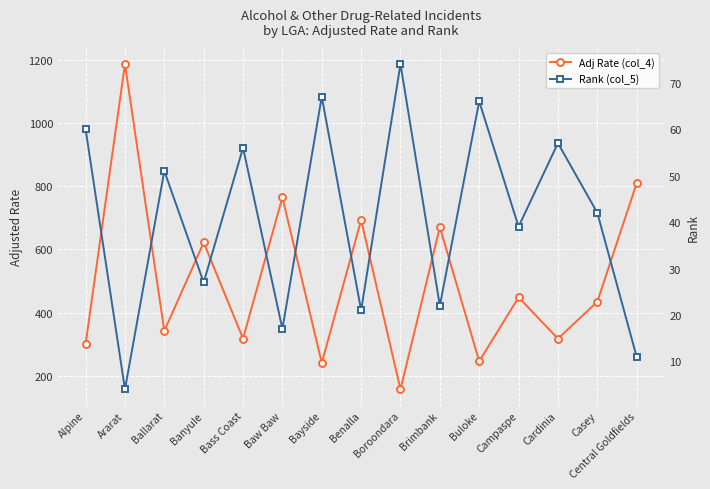

What is the label of the 3rd point from the right?

Cardinia